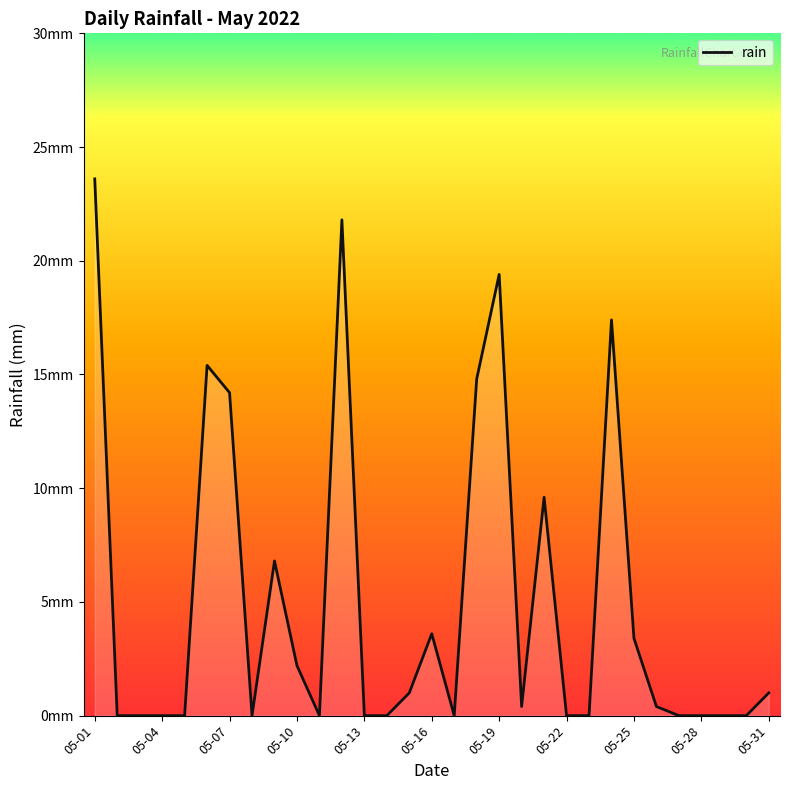

What is the difference between the maximum and minimum values?

23.6